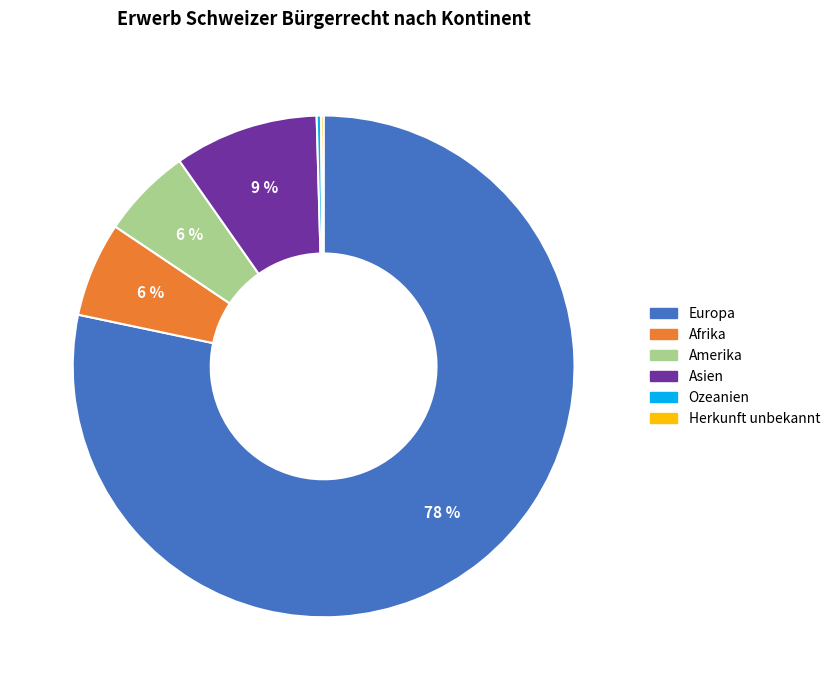

To the nearest percent, what is the combined percentage of Europa and Asien?

88%